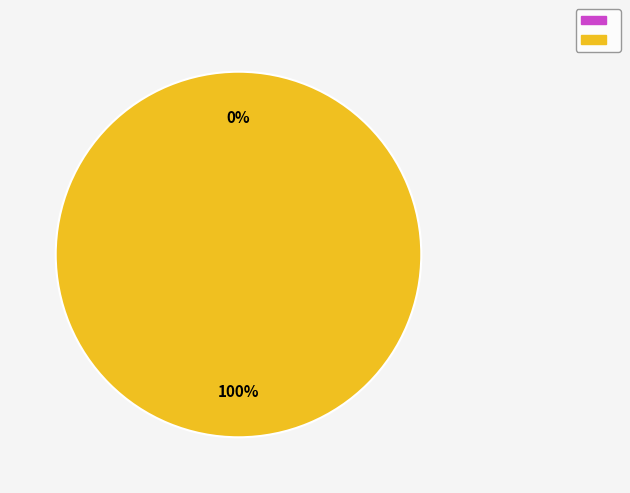

Rank the categories by value from highest to lowest.

Оценка, Количество баллов